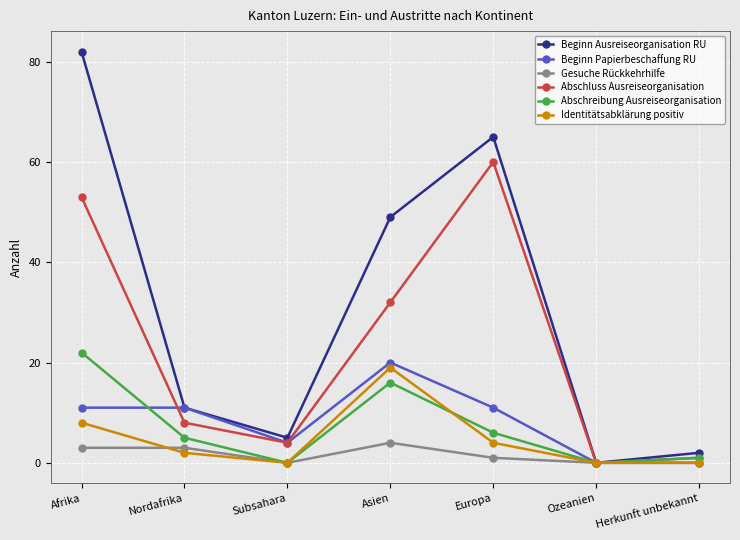

Which series has the largest range (max minus min)?

Beginn Ausreiseorganisation RU